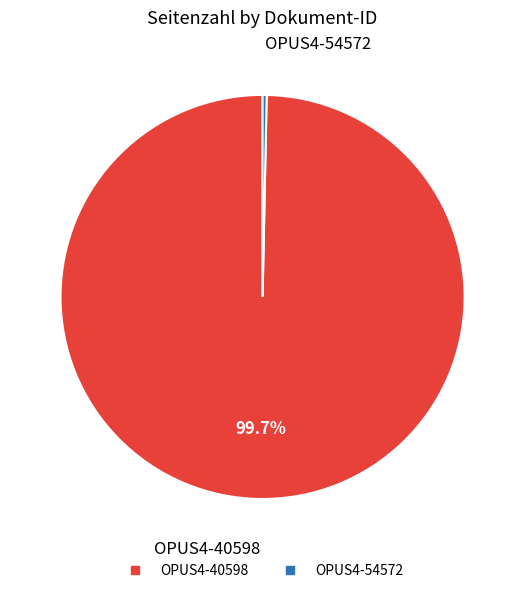

Is there any slice that represents more than half of the pie?

Yes